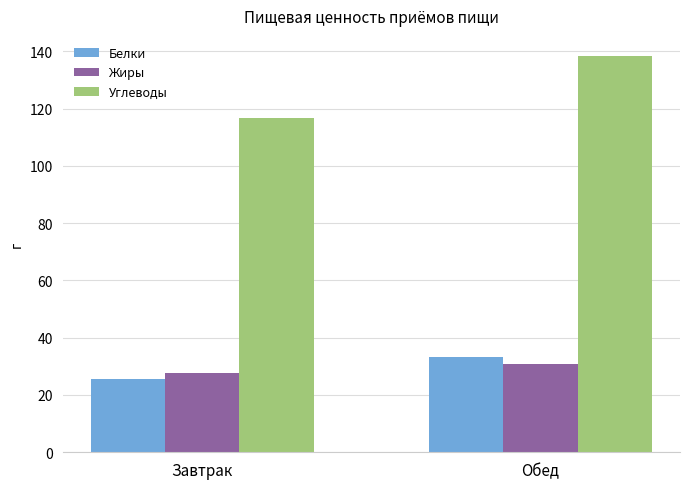

What value does the Жиры series have at Завтрак?

27.7